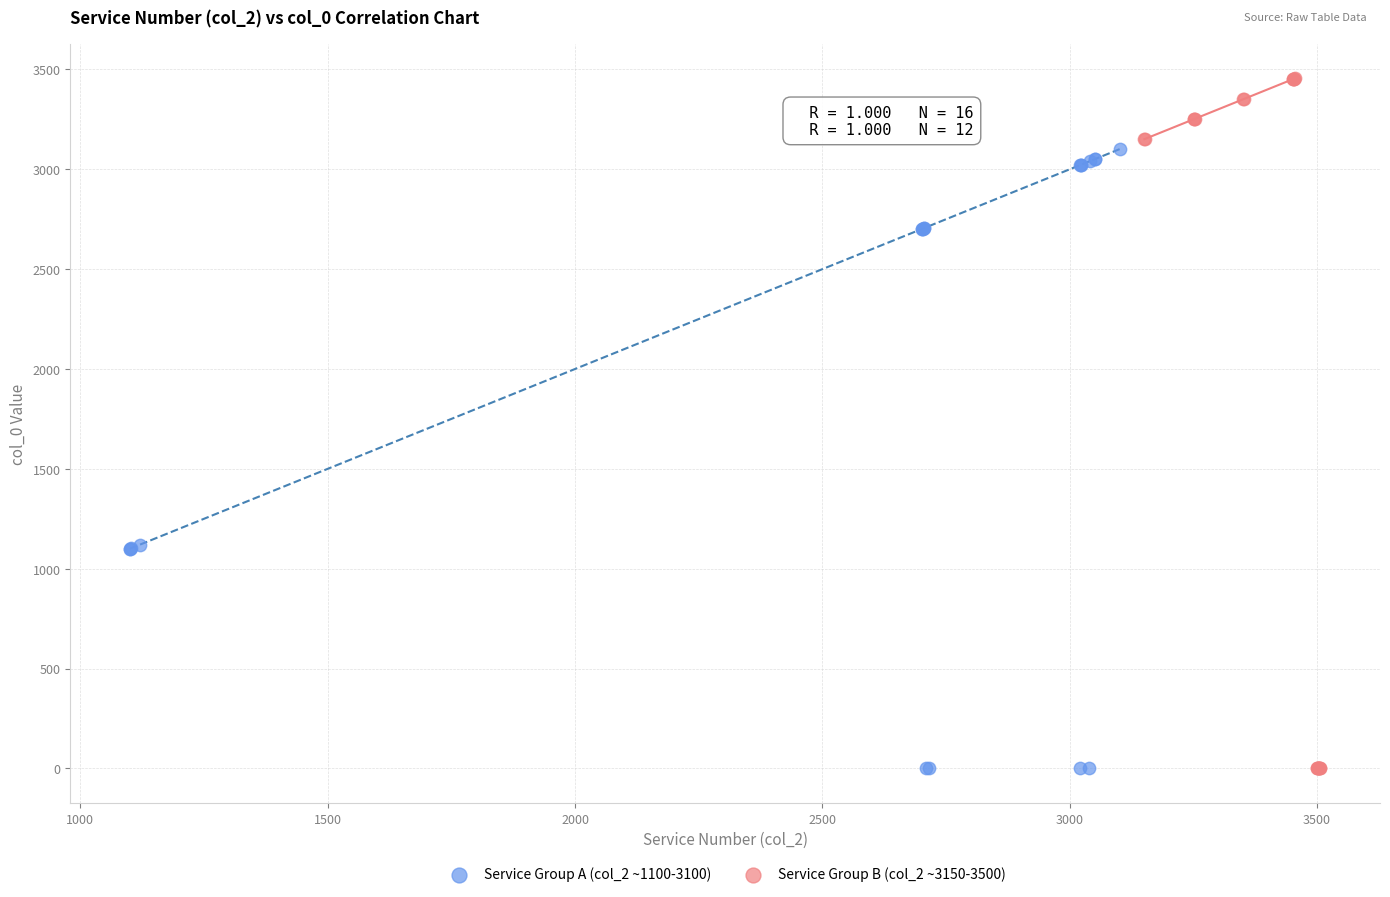

Which series has the widest spread of Y values?

Service Group B (col_2 ~3150-3500)